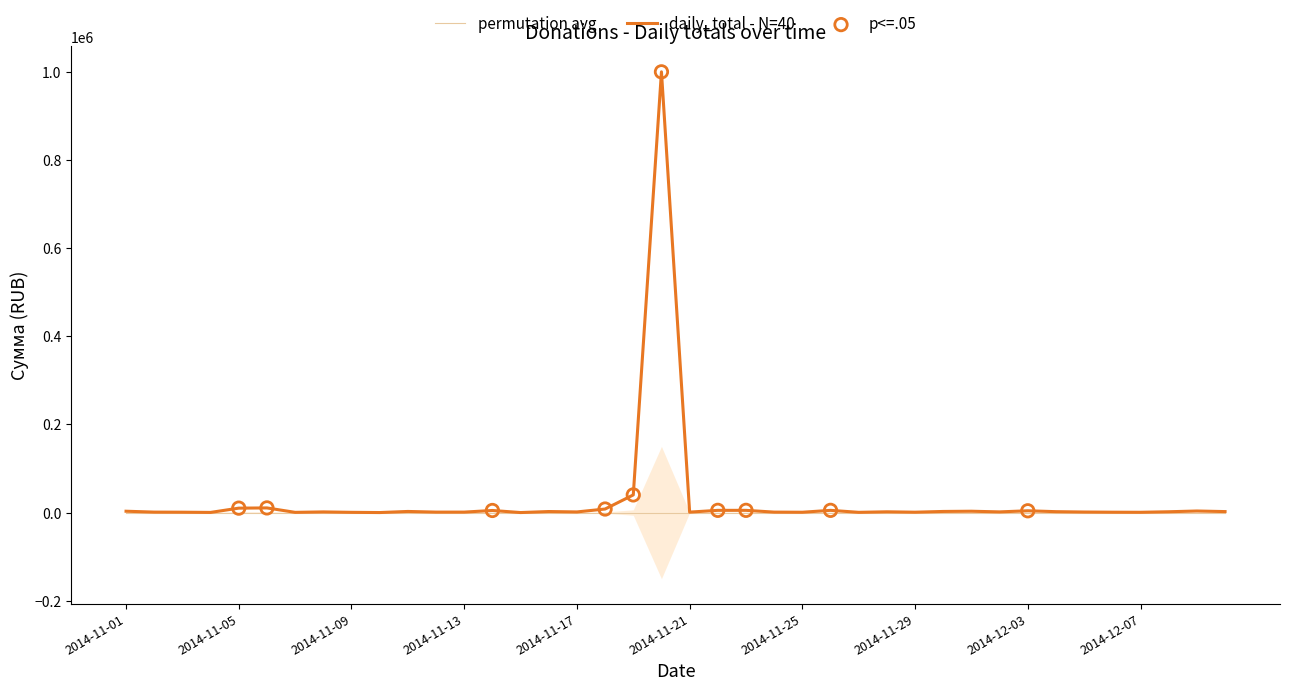

What is the ratio of the value at 2014-11-28 to the value at 2014-11-15?

850.0